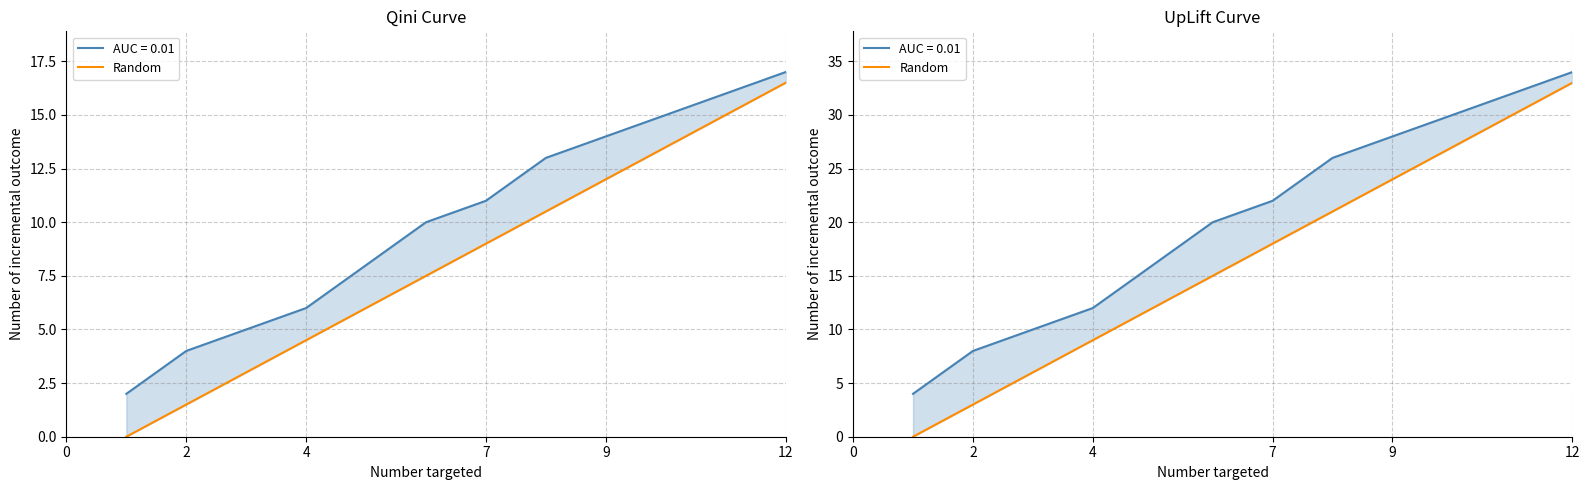

What is the sum of the values at 11 and 9?

60